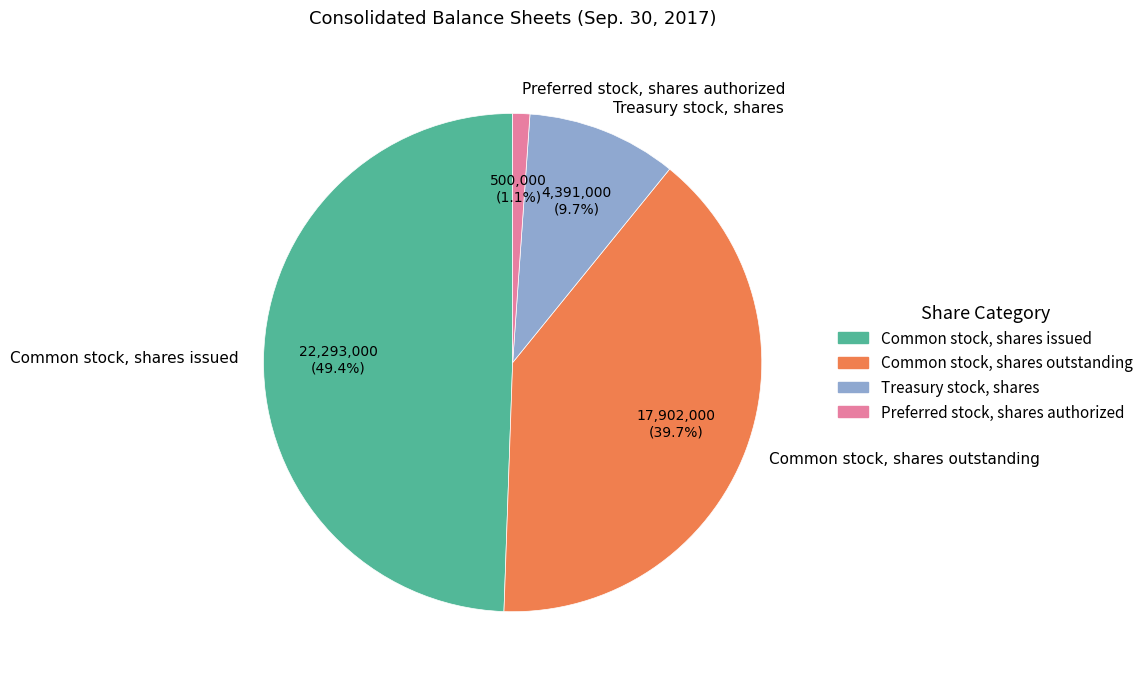

Which has a higher value, Common stock, shares outstanding or Treasury stock, shares?

Common stock, shares outstanding